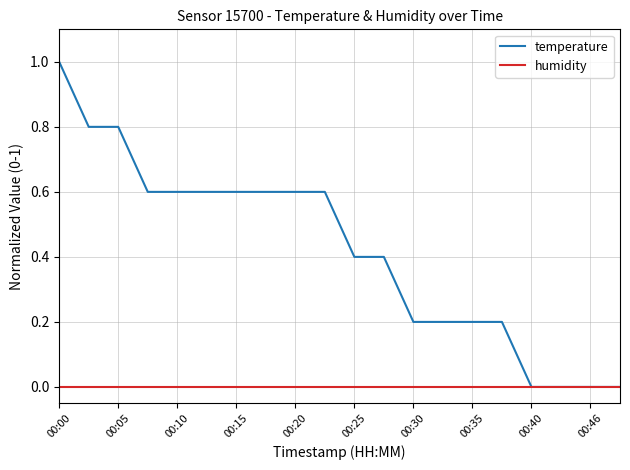

Which series has the largest range (max minus min)?

temperature